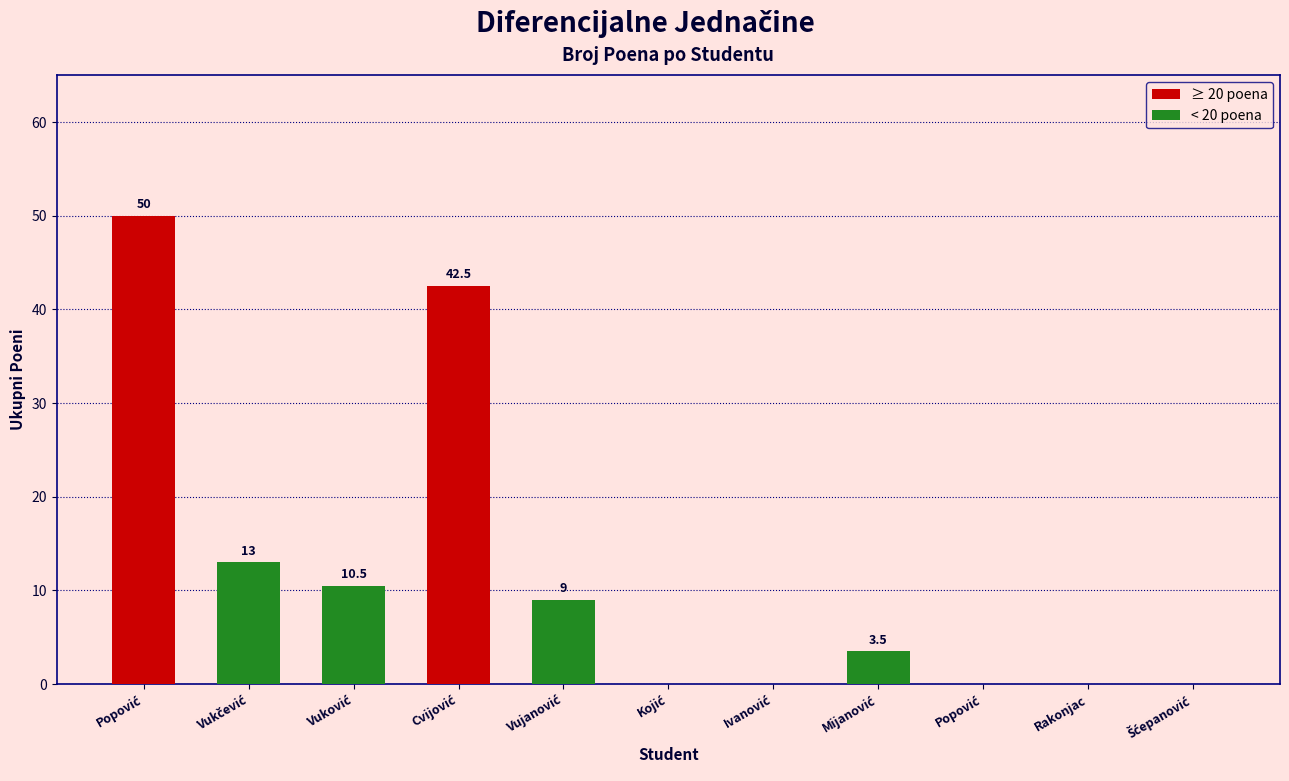

How many positive values are there?

6